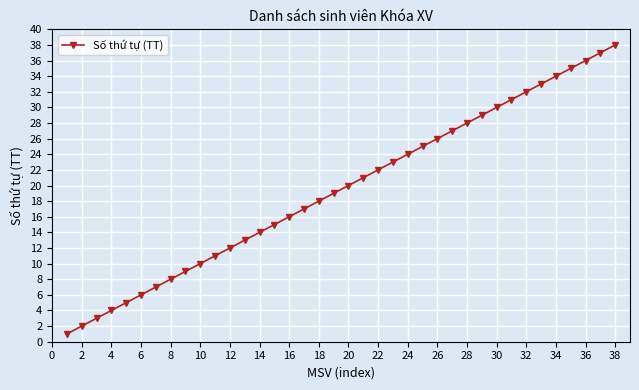

What is the maximum value shown in the chart?

38